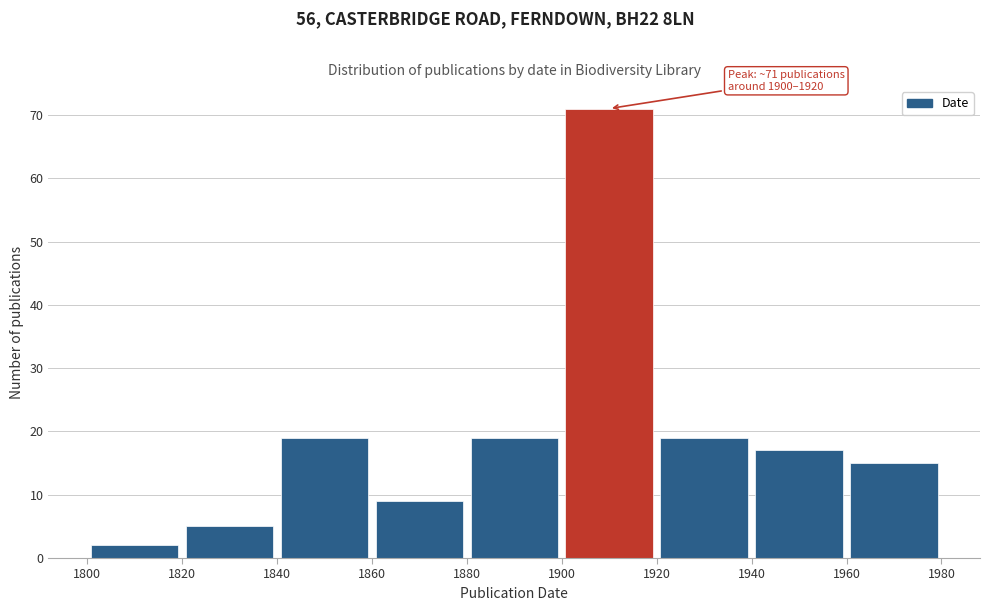

Which range on the x-axis has the tallest bar?

1900 to 1920